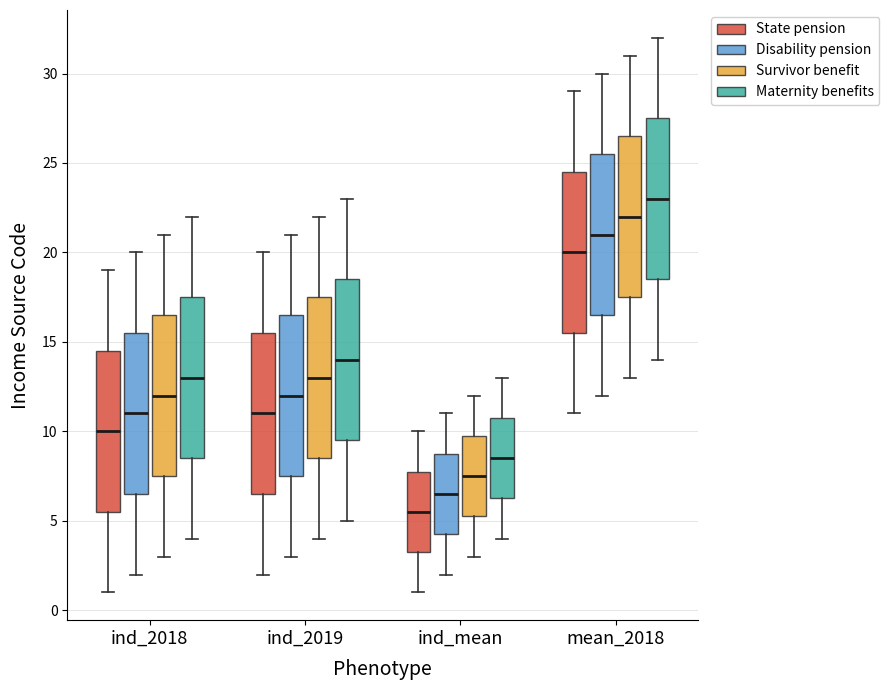

Which box has the lowest median line?

ind_mean (State pension)